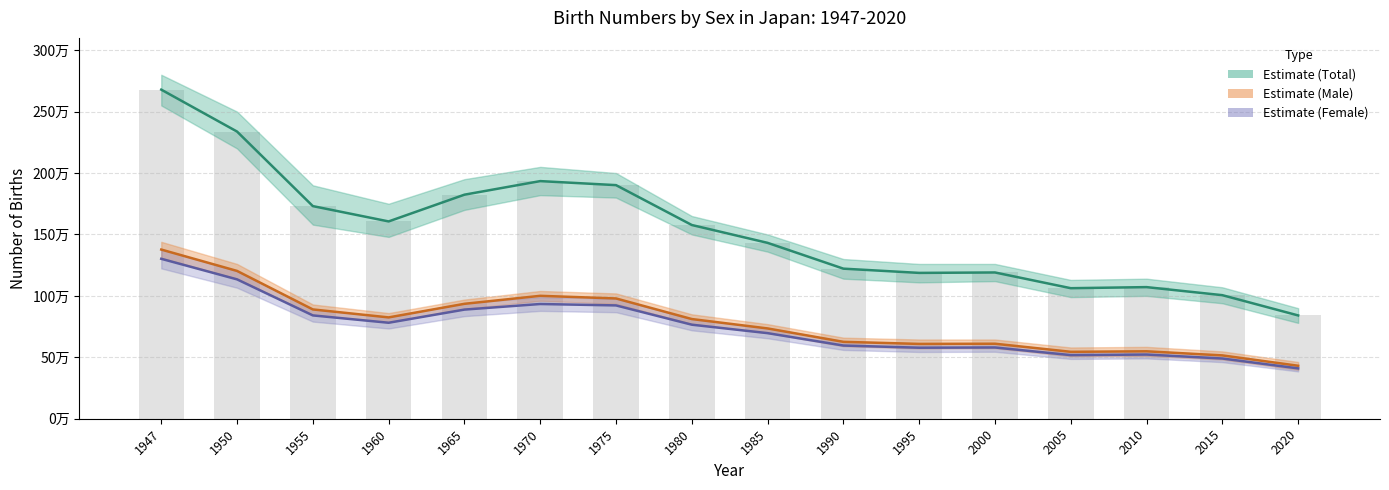

What is the average value of the 総数 (Total) series?

1537529